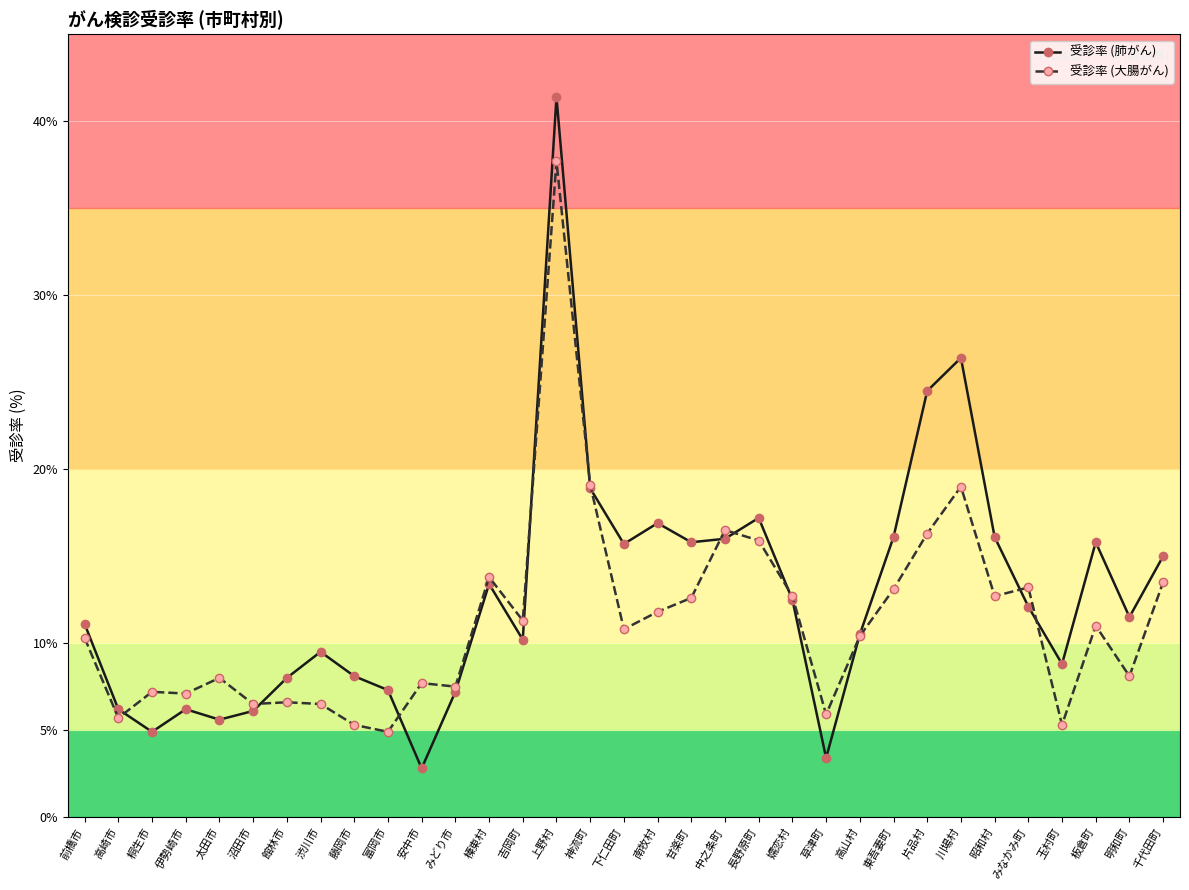

Which category has the lowest value across all series?

安中市